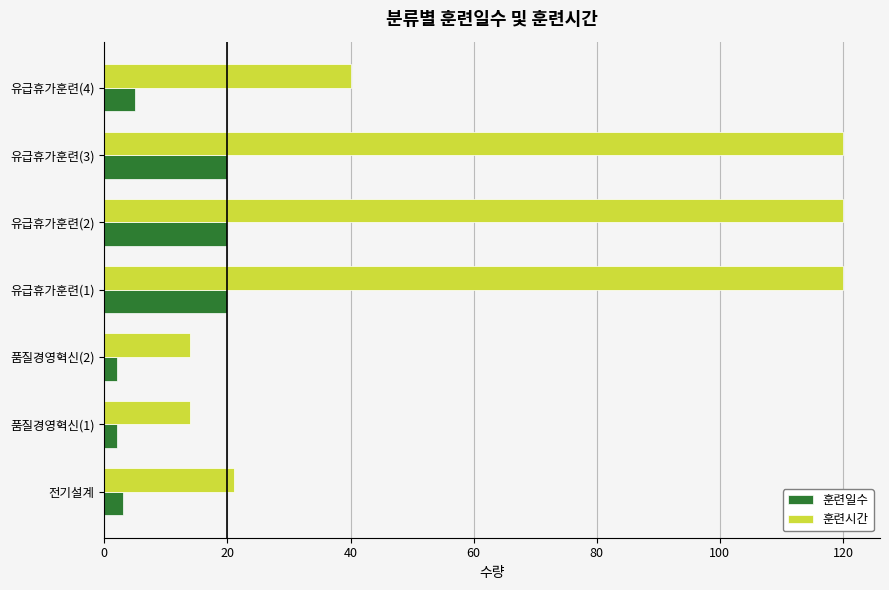

Where is 훈련시간 nearest to the value 67?

유급휴가훈련(4)